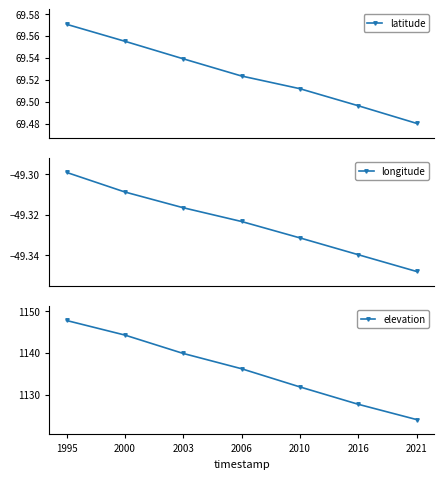

What is the highest value of the elevation series?

1147.8